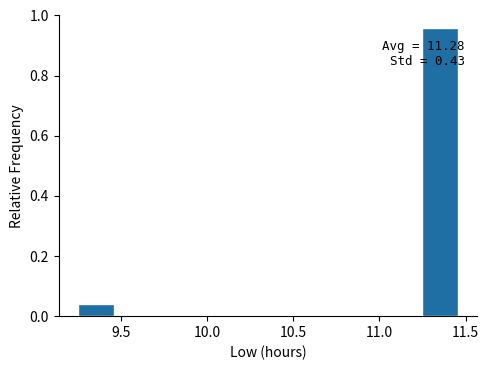

Over which range of the x-axis is the bar tallest?

11.25 to 11.45